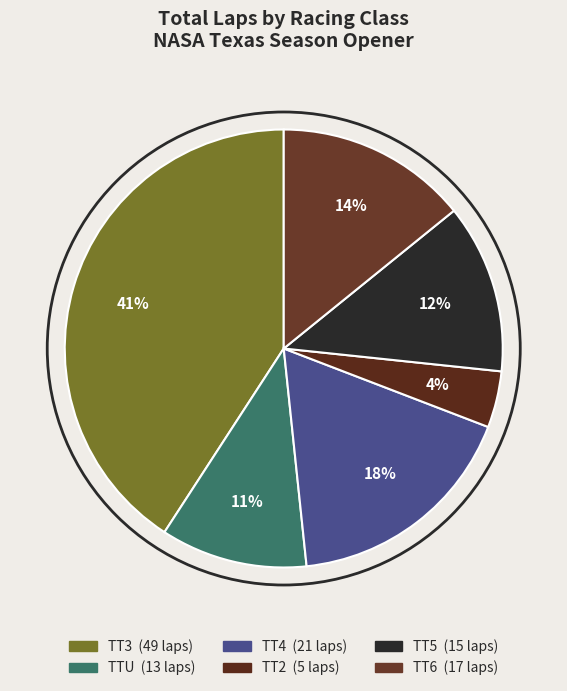

How many slices are in this pie chart?

6